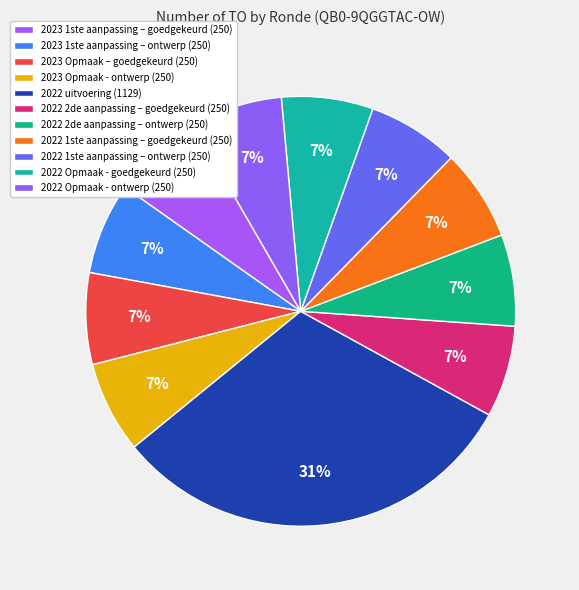

To the nearest percent, what is the difference between the largest and smallest slice percentages?

24%